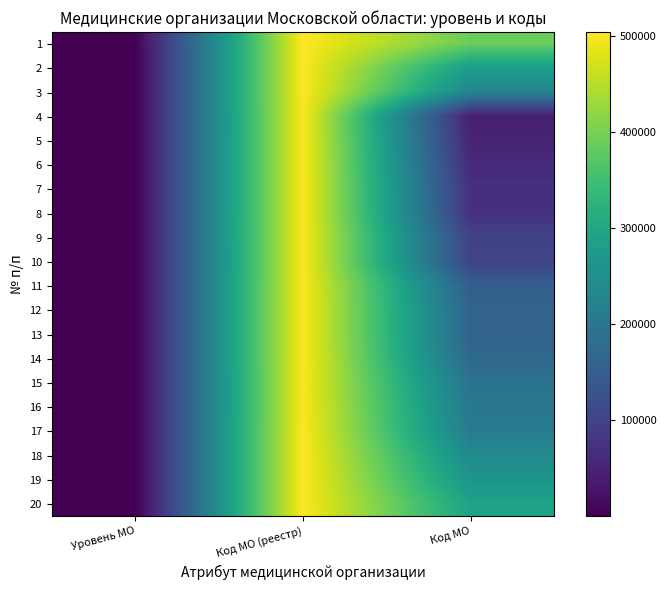

At which category is the sum across all series the highest?

Код МО (реестр)